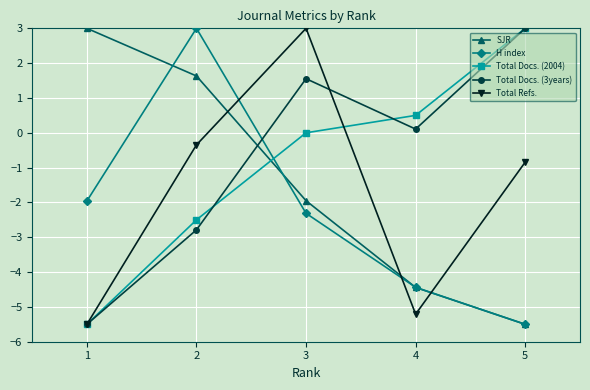

How many values in the H index series are below -2?

3